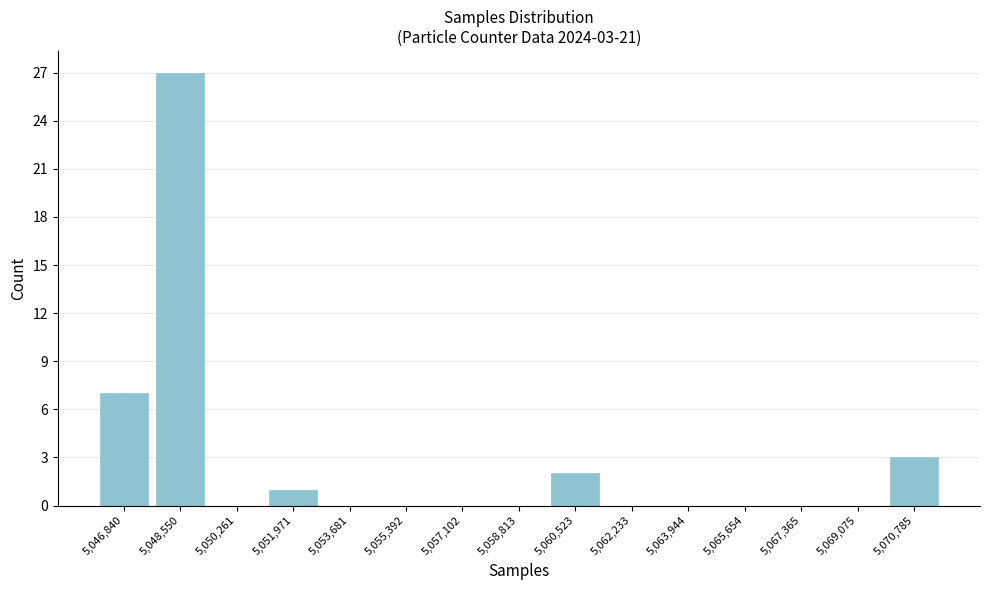

Which range on the x-axis has the tallest bar?

5047600 to 5049400